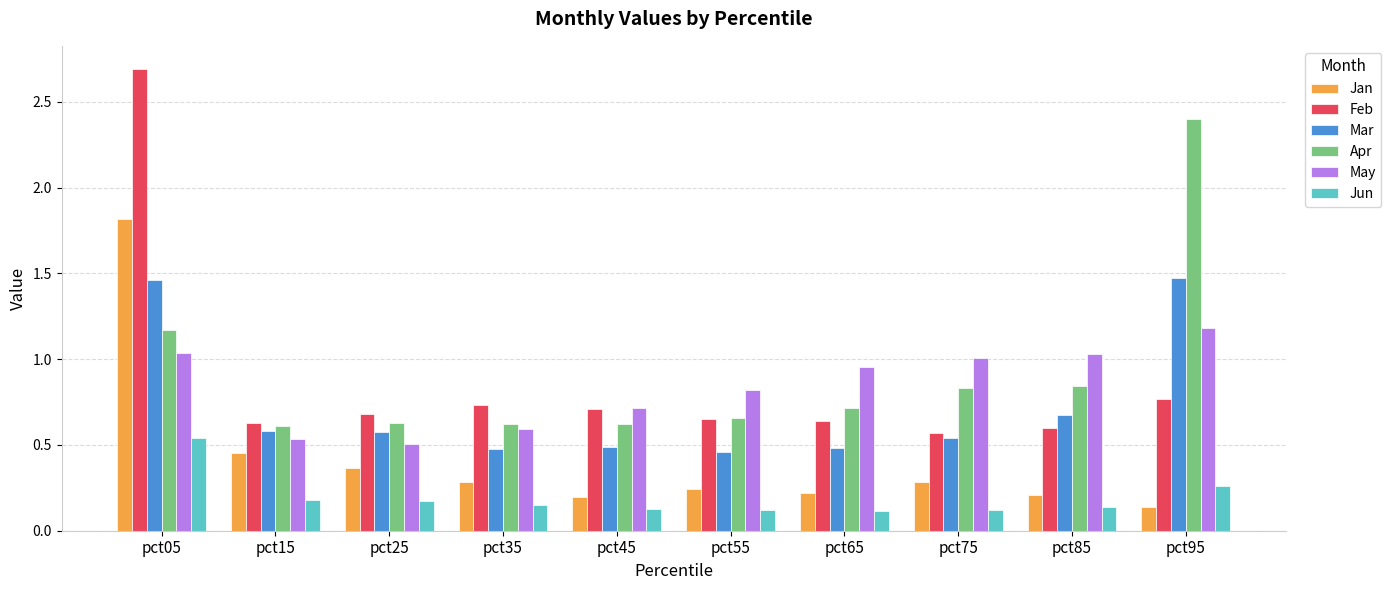

Is it true that Apr equals 1.2 at pct75?

False